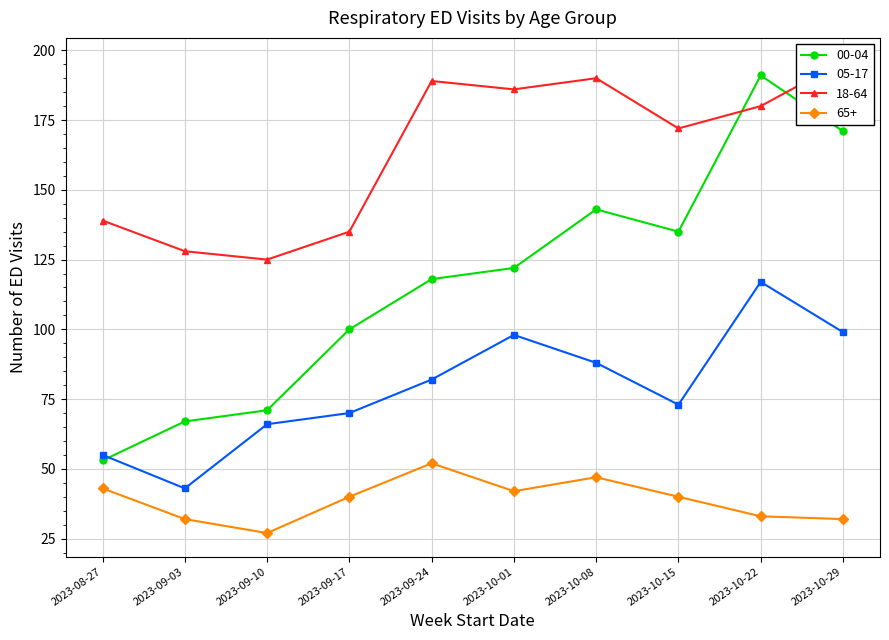

Is the value of 00-04 at 2023-11-12 greater than the value of 65+ at 2023-11-05?

Yes